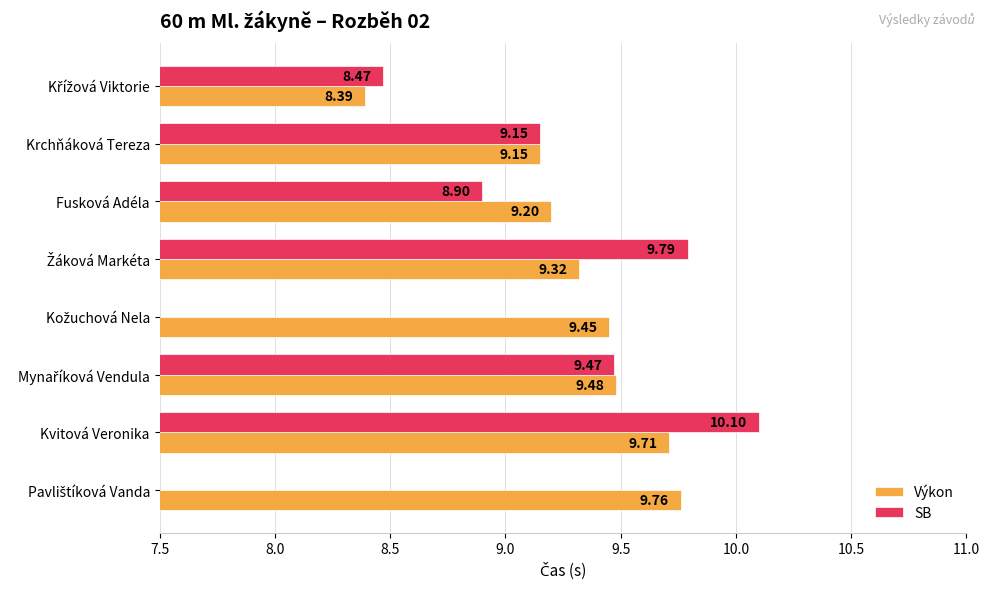

What is the difference between the maximum and minimum values in the Výkon series?

1.4